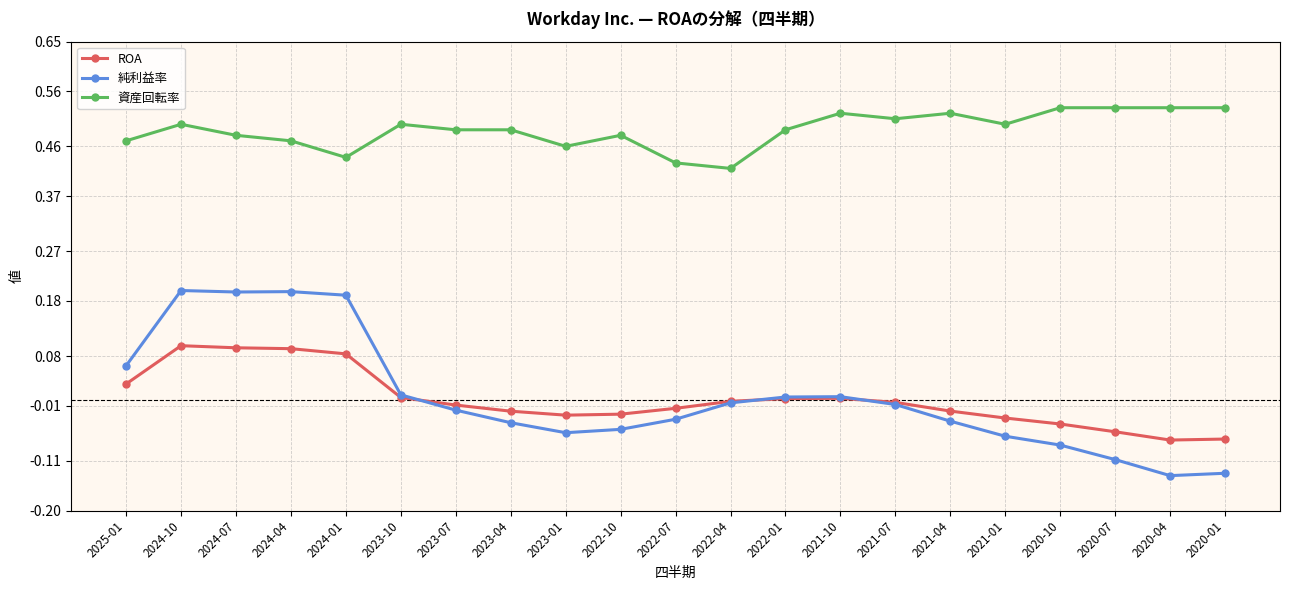

True or false: 資産回転率 and 純利益率 cross at least once.

False